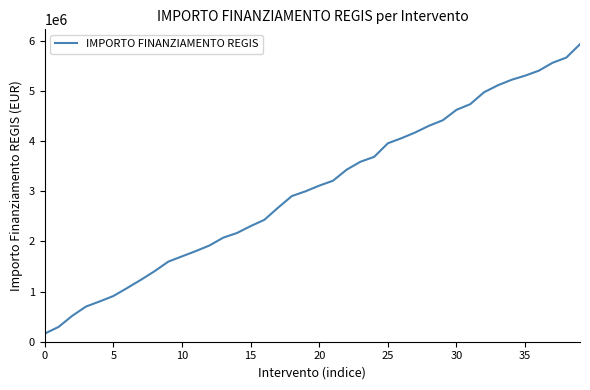

True or false: there are more than 2 points higher than both neighbors.

False